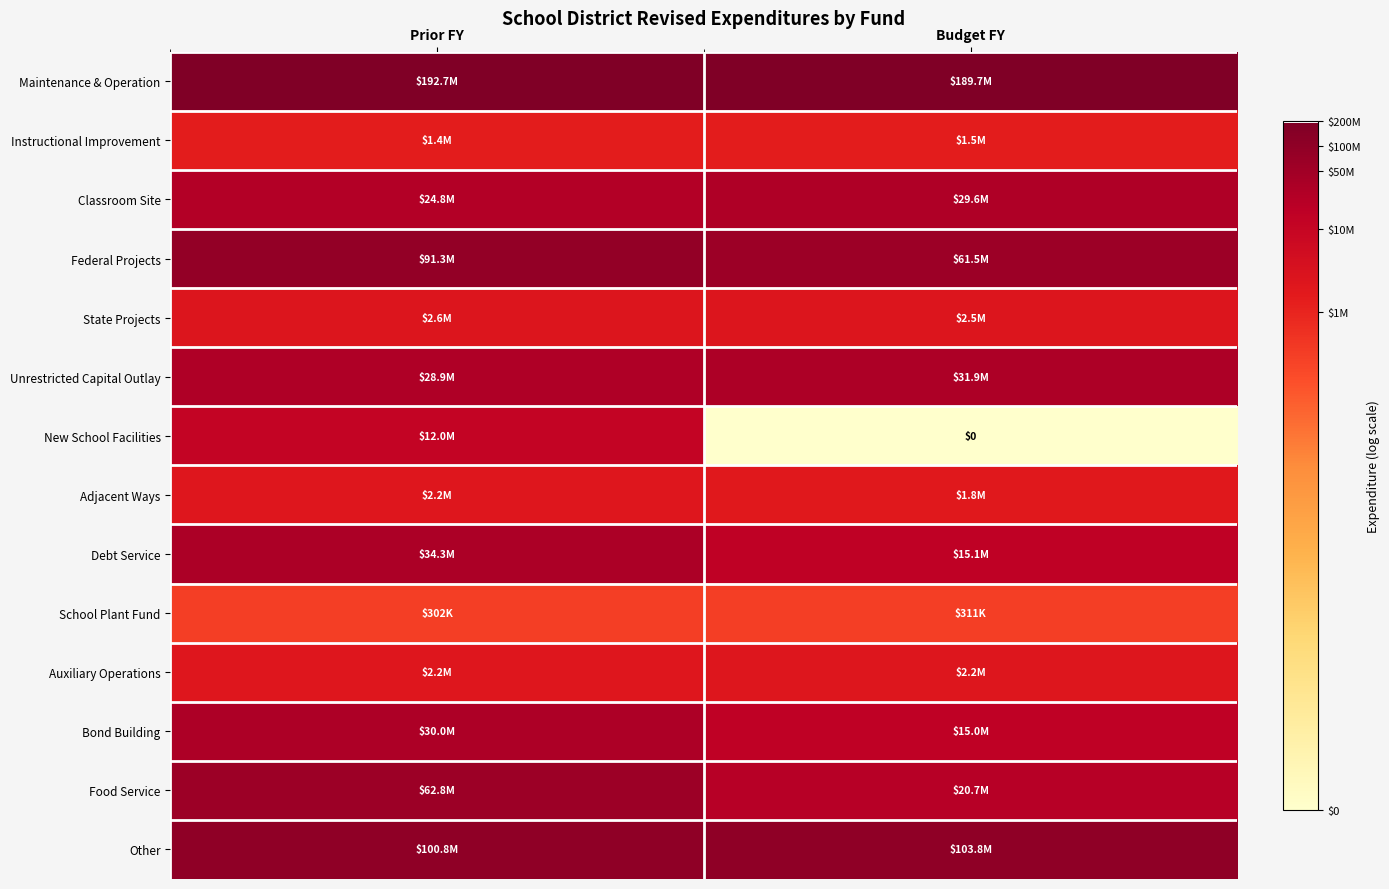

List the labels in order of Other value, largest first.

Budget FY, Prior FY